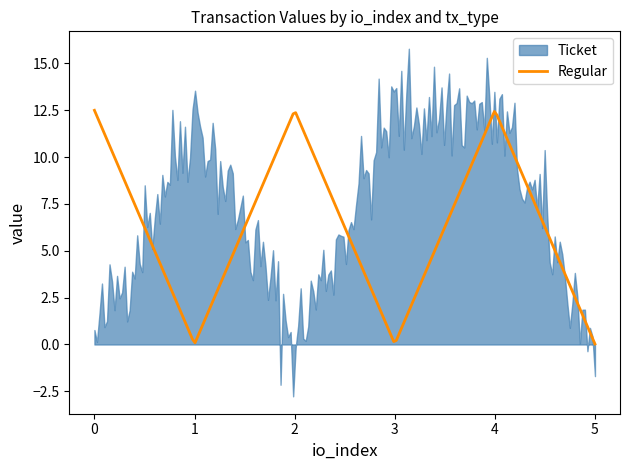

What is the approximate value of Ticket at 1?

12.5